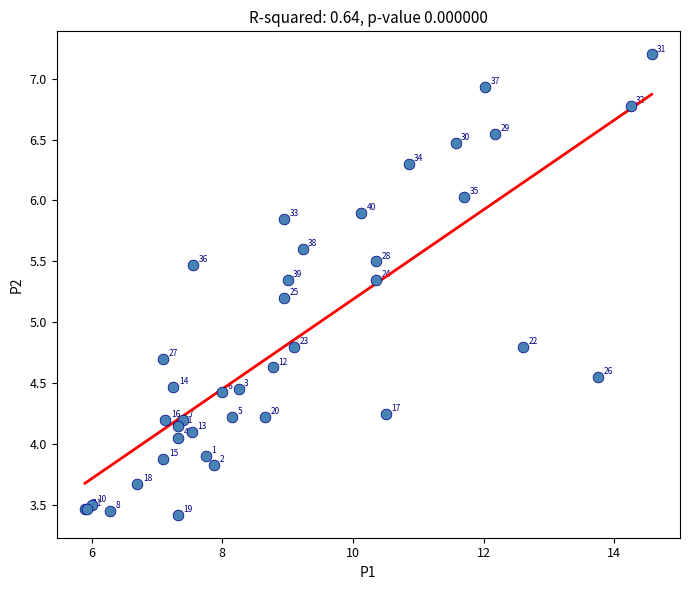

What Y value in the scatter plot is closest to 5?

4.8